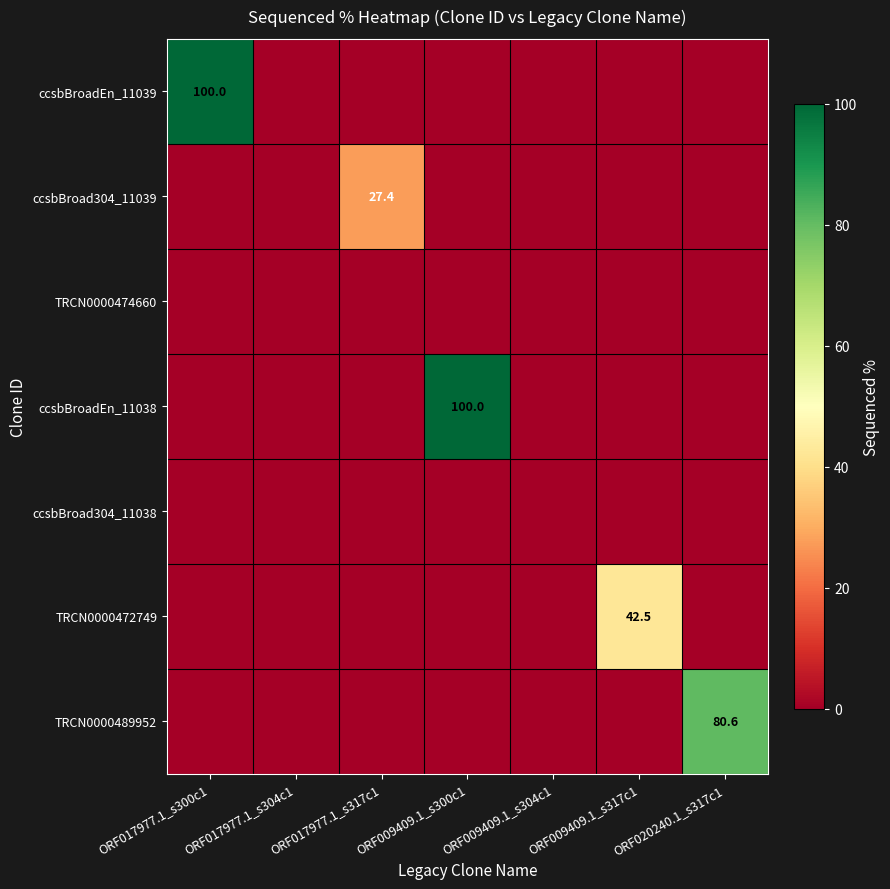

The ccsbBroadEn_11038 series shows 161.3 at ORF009409.1_s300c1. True or false?

False